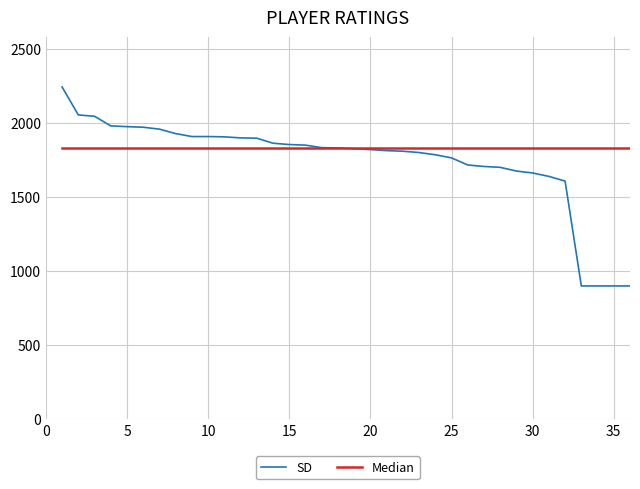

What is the greatest value displayed?

2244